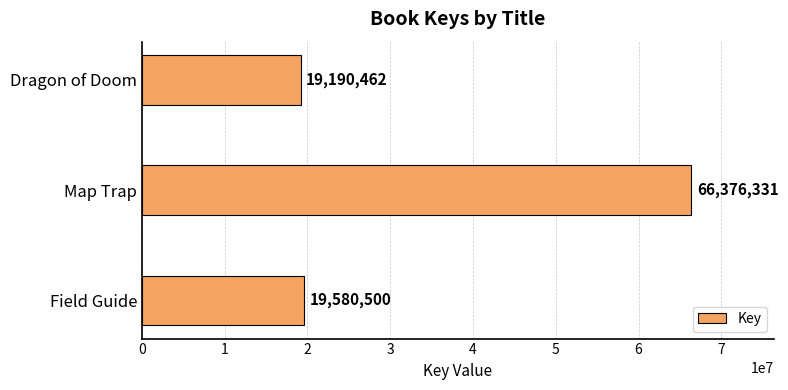

Rank the categories by value from lowest to highest.

Dragon of Doom, Field Guide, Map Trap